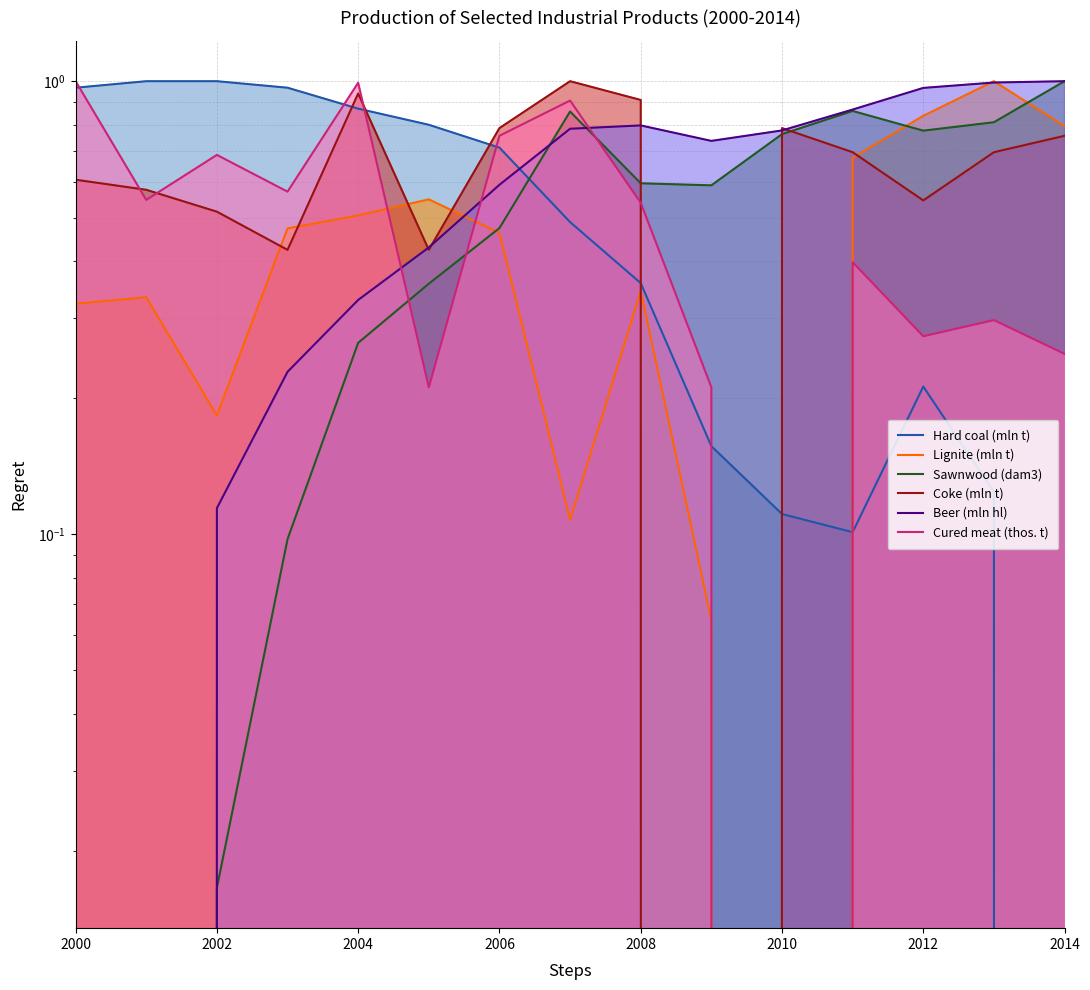

At which category does the chart reach its peak across all series?

2002